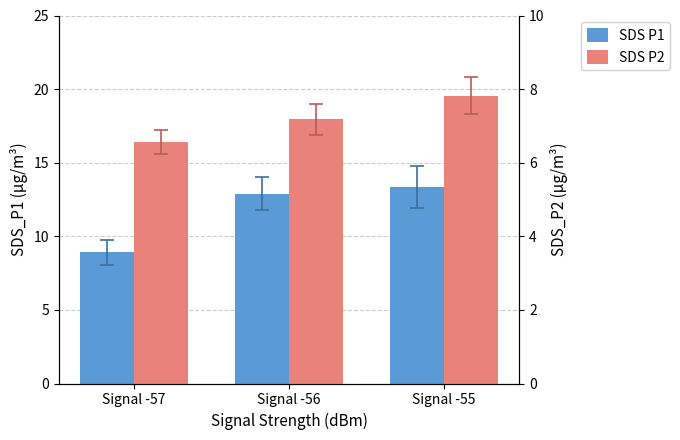

How many bars are there in each group?

2